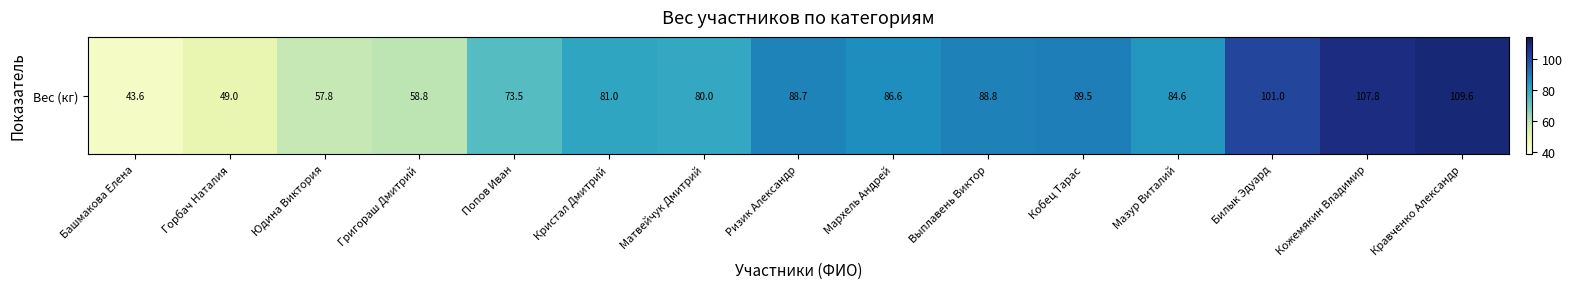

Rank the categories by value from highest to lowest.

Кравченко Александр, Кожемякин Владимир, Билык Эдуард, Кобец Тарас, Выплавень Виктор, Ризик Александр, Мархель Андрей, Мазур Виталий, Кристал Дмитрий, Матвейчук Дмитрий, Попов Иван, Григораш Дмитрий, Юдина Виктория, Горбач Наталия, Башмакова Елена